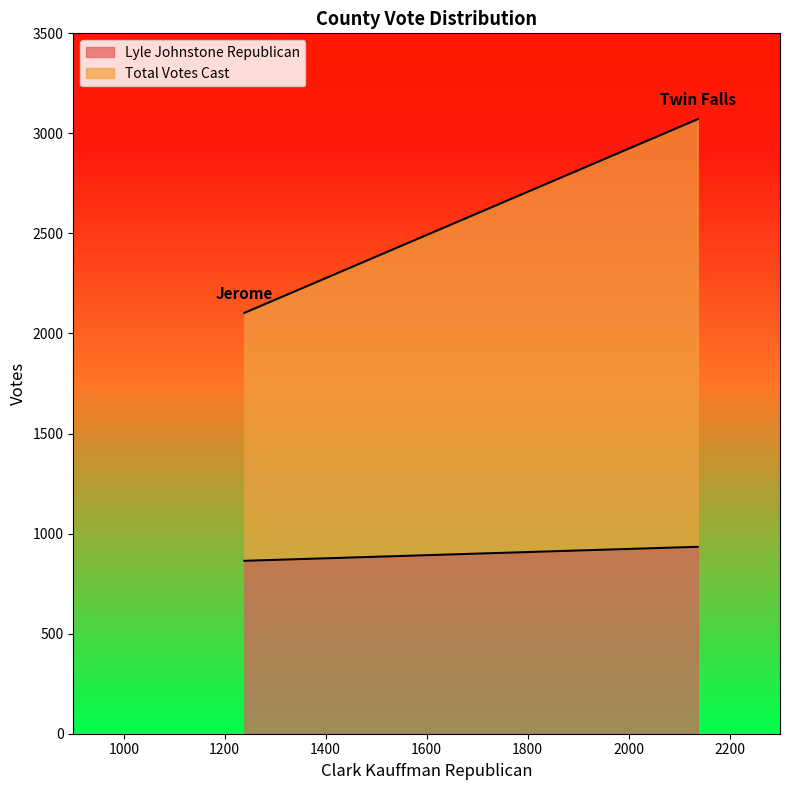

How many lines are shown in the chart?

2